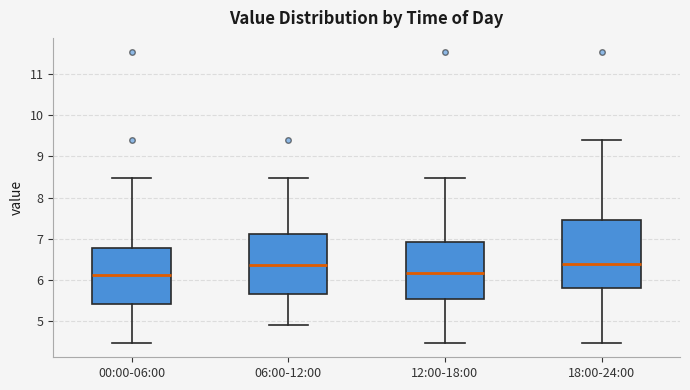

Where is the upper edge of the box for 12:00-18:00 on the y-axis? The values are not printed on the chart, so give them approximately, as read against the axis.

6.9